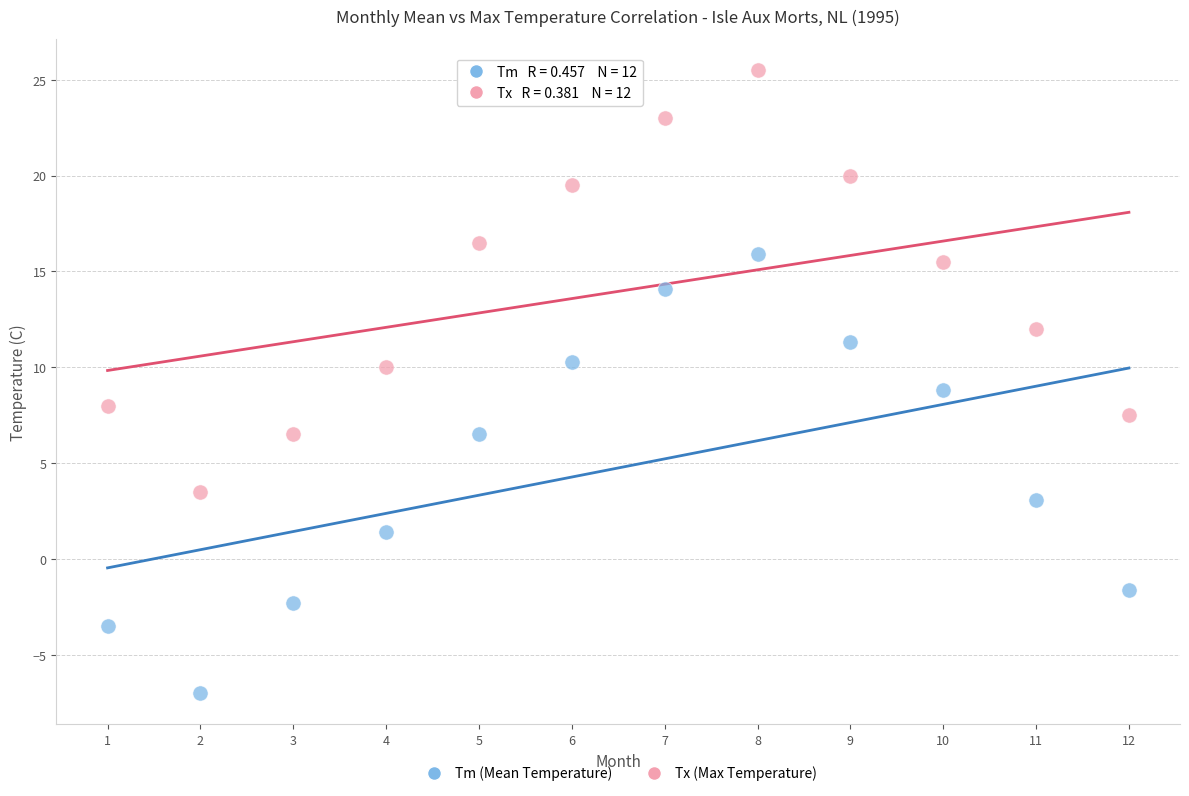

Across all data points, what is the range of Y values (max minus min)?

32.5